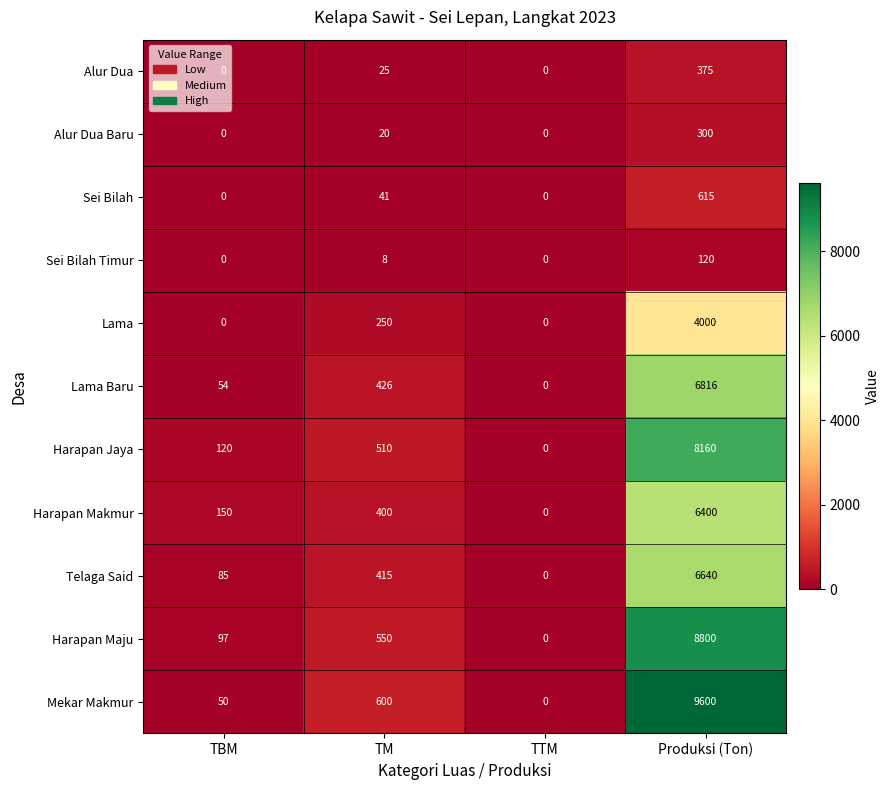

The value of Lama Baru at TM is 426. True or false?

True